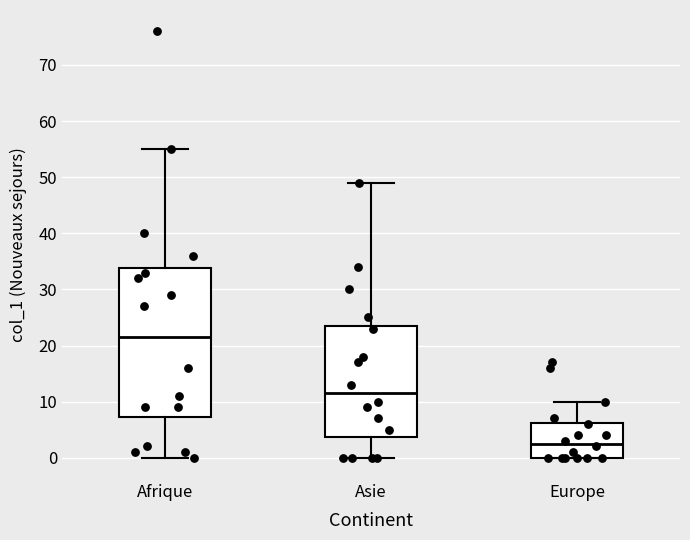

Comparing the boxes themselves (not the whiskers), which one is the tallest?

Afrique